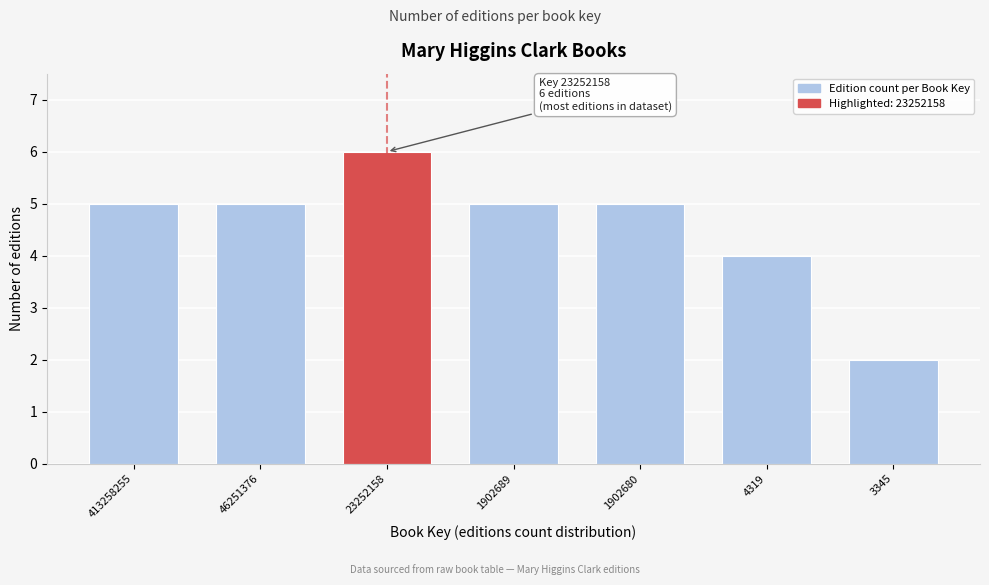

Reading right to left, what are all the values shown in this chart?

3345=2	4319=4	1902680=5	1902689=5	23252158=6	46251376=5	413258255=5